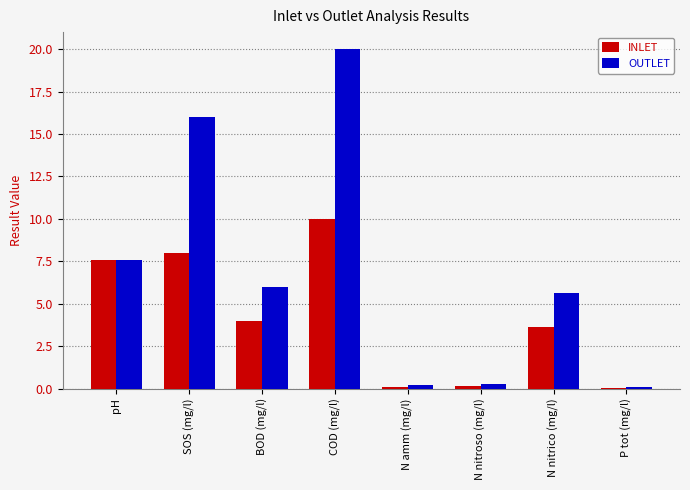

What are all the series names shown in the legend?

INLET, OUTLET